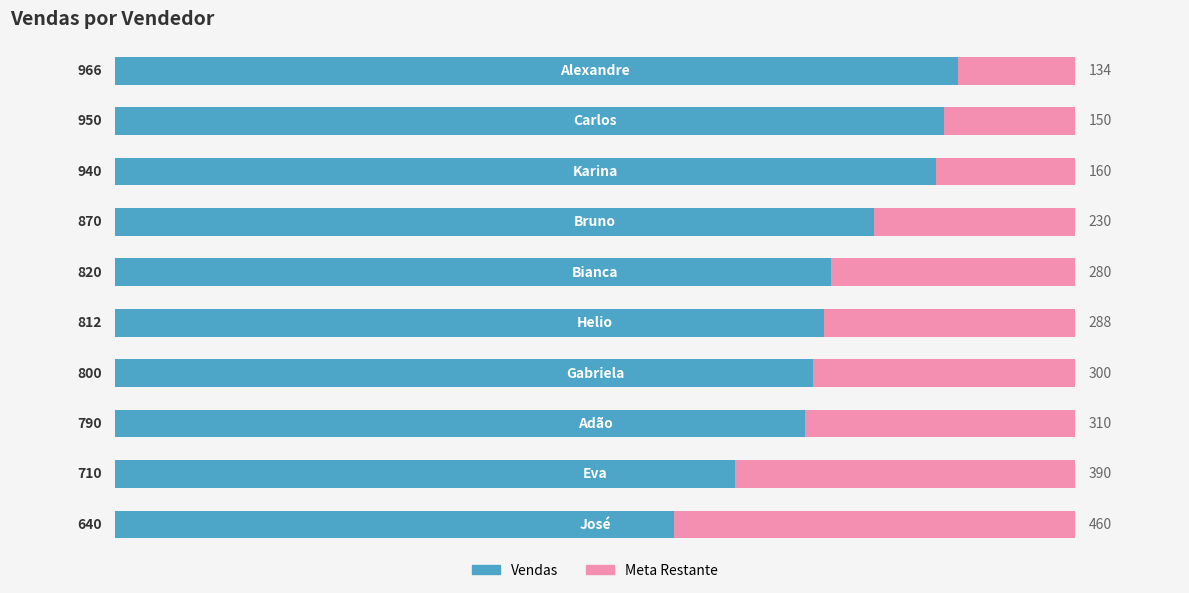

What is the average value of the Vendas series?

830